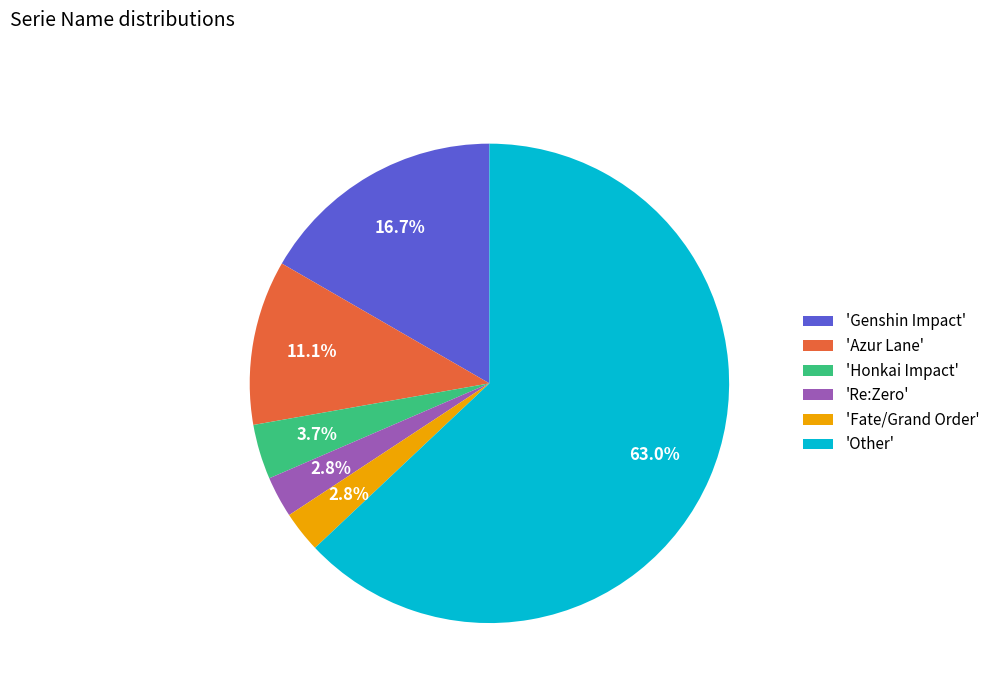

Which slice is the largest?

'Other'